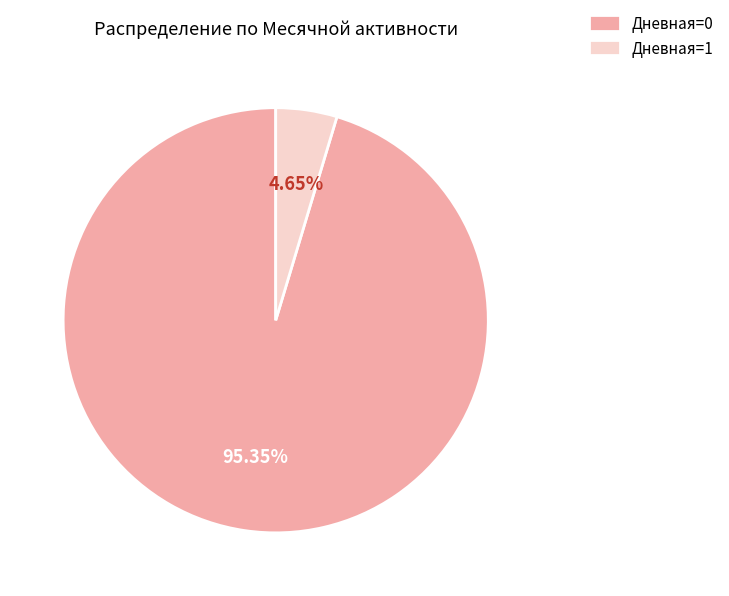

How many segments does this pie chart have?

2